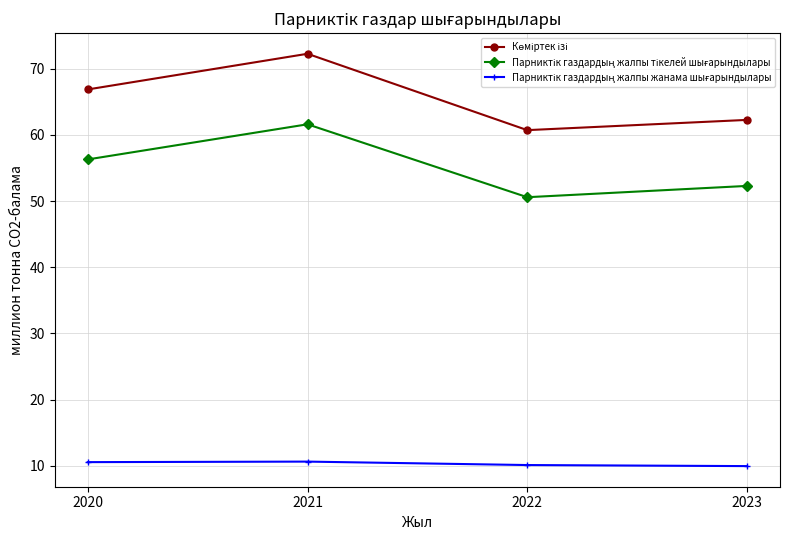

At which category is the sum across all series the highest?

2021